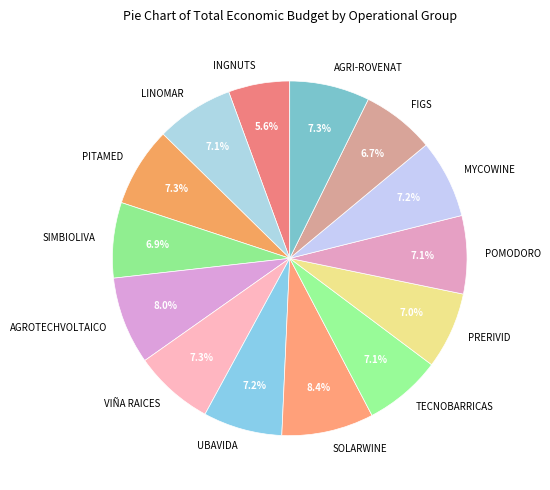

How many slices are in this pie chart?

14